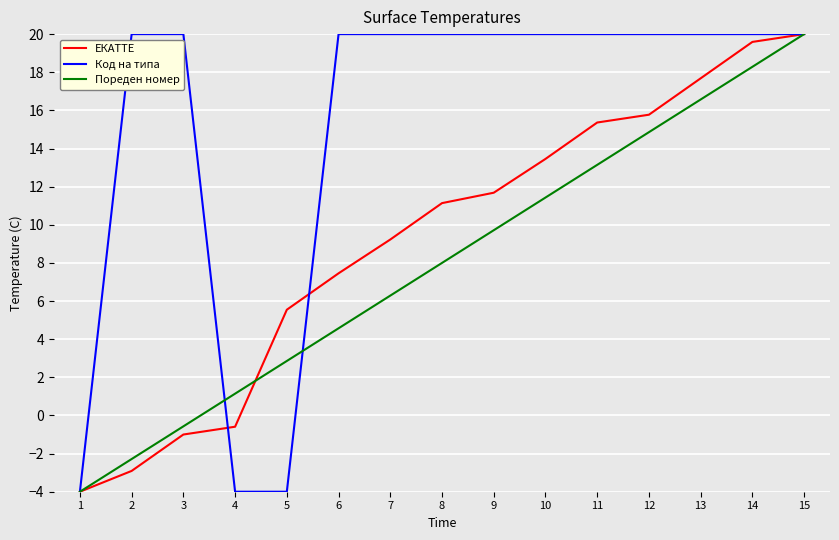

The ЕКАТТЕ series shows 13.5 at 10. True or false?

True